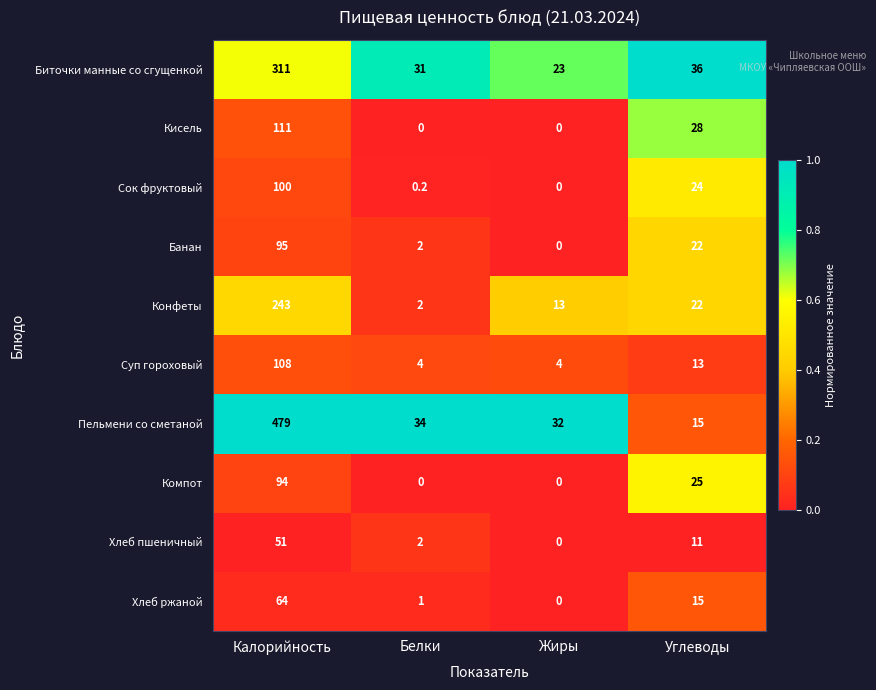

What is the sum of the Хлеб ржаной values at Жиры and Калорийность?

64.0